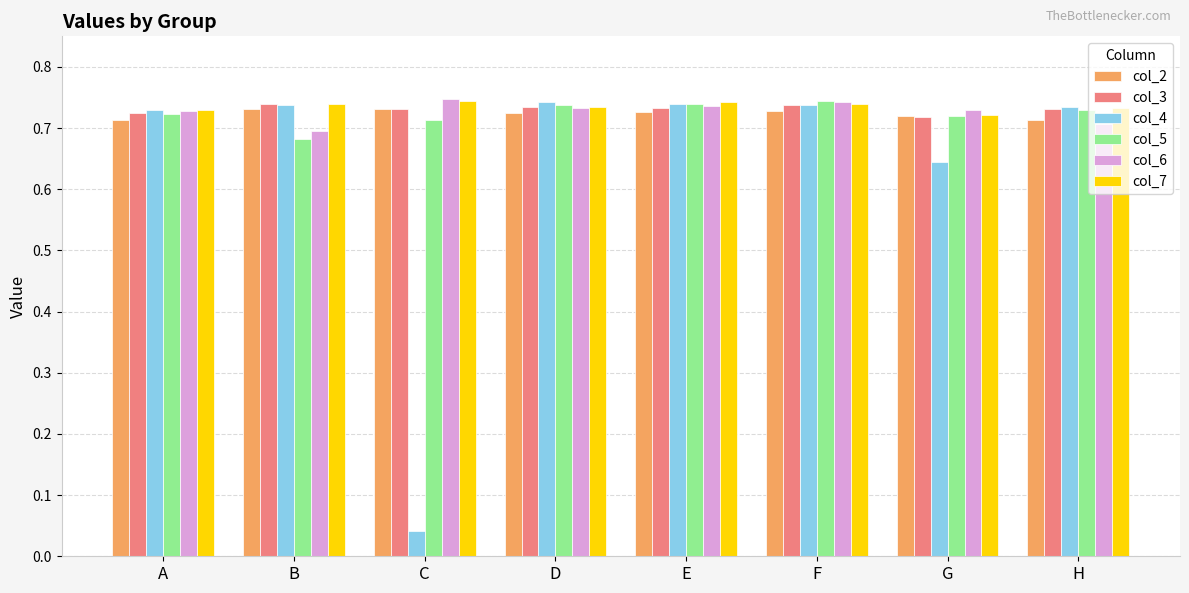

True or false: col_3 has a value of 0.7 at D.

True